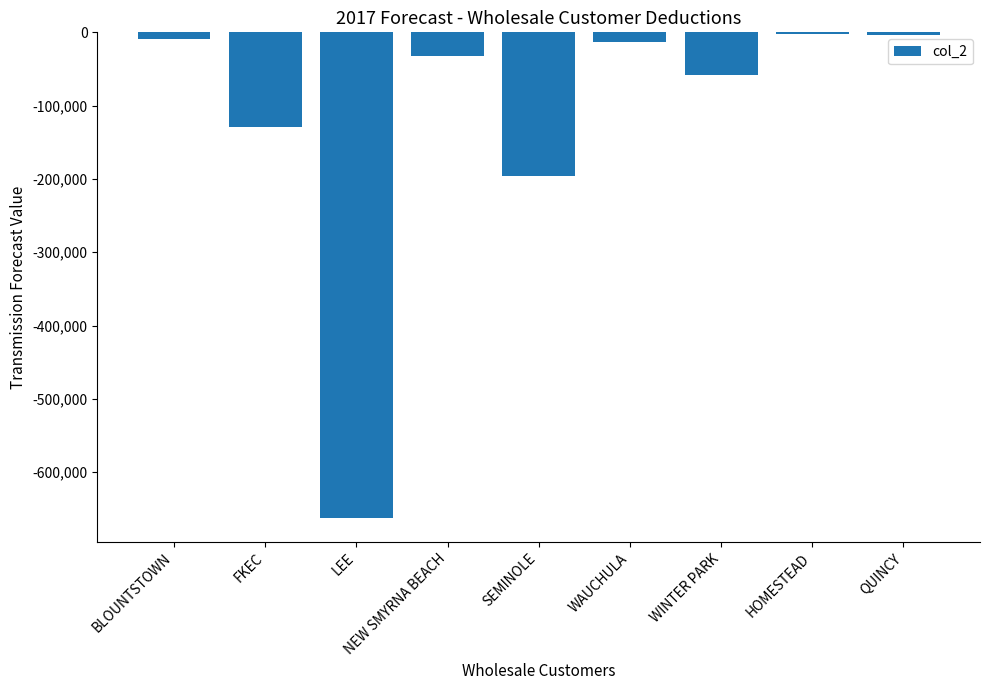

Are the bars horizontal?

No